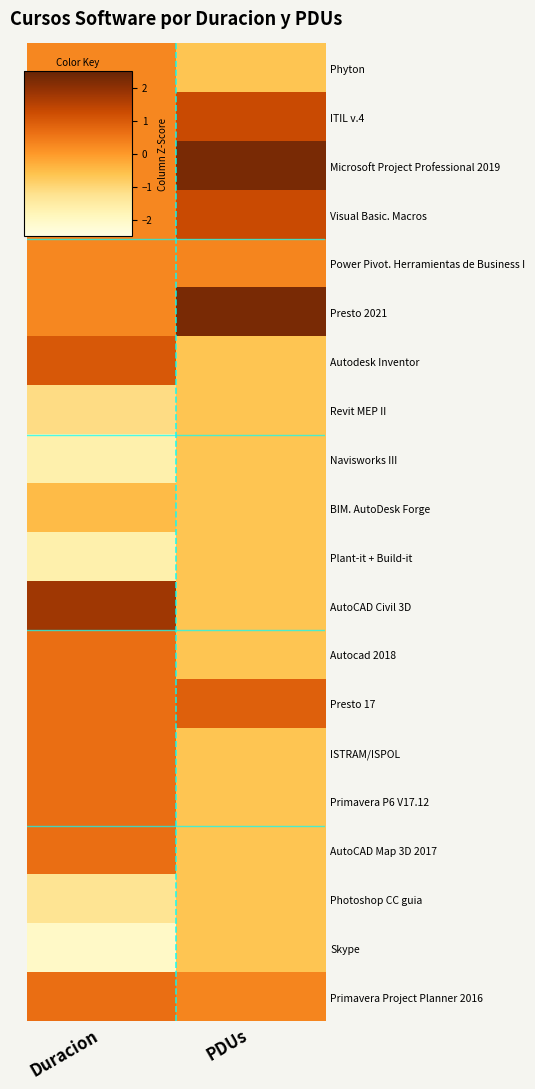

At PDUs, list the series in order from smallest to largest.

Phyton, Autodesk Inventor, Revit MEP II, Navisworks III, BIM. AutoDesk Forge, Plant-it + Build-it, AutoCAD Civil 3D, Autocad 2018, ISTRAM/ISPOL, Primavera P6 V17.12, AutoCAD Map 3D 2017, Photoshop CC guia, Skype, Power Pivot. Herramientas de Business I, Primavera Project Planner 2016, Presto 17, ITIL v.4, Visual Basic. Macros, Microsoft Project Professional 2019, Presto 2021